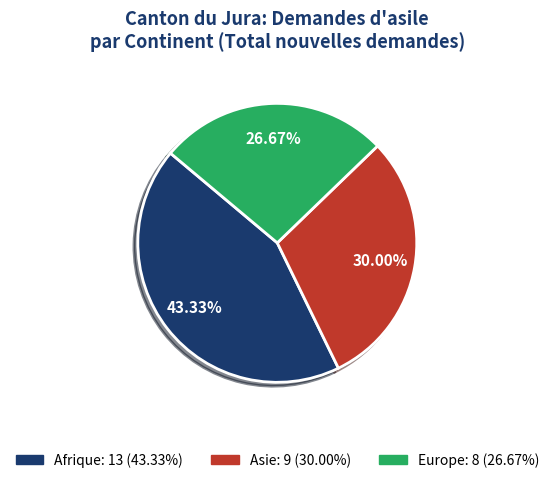

Which slice is the smallest?

Europe